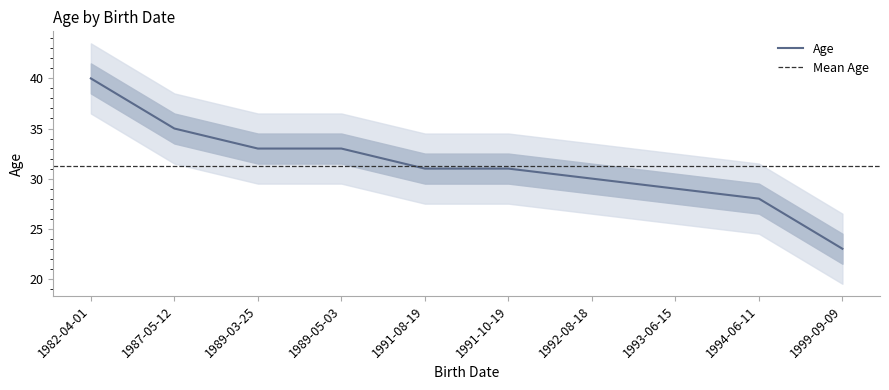

The chart shows a value of 30 at 1992-08-18. True or false?

True